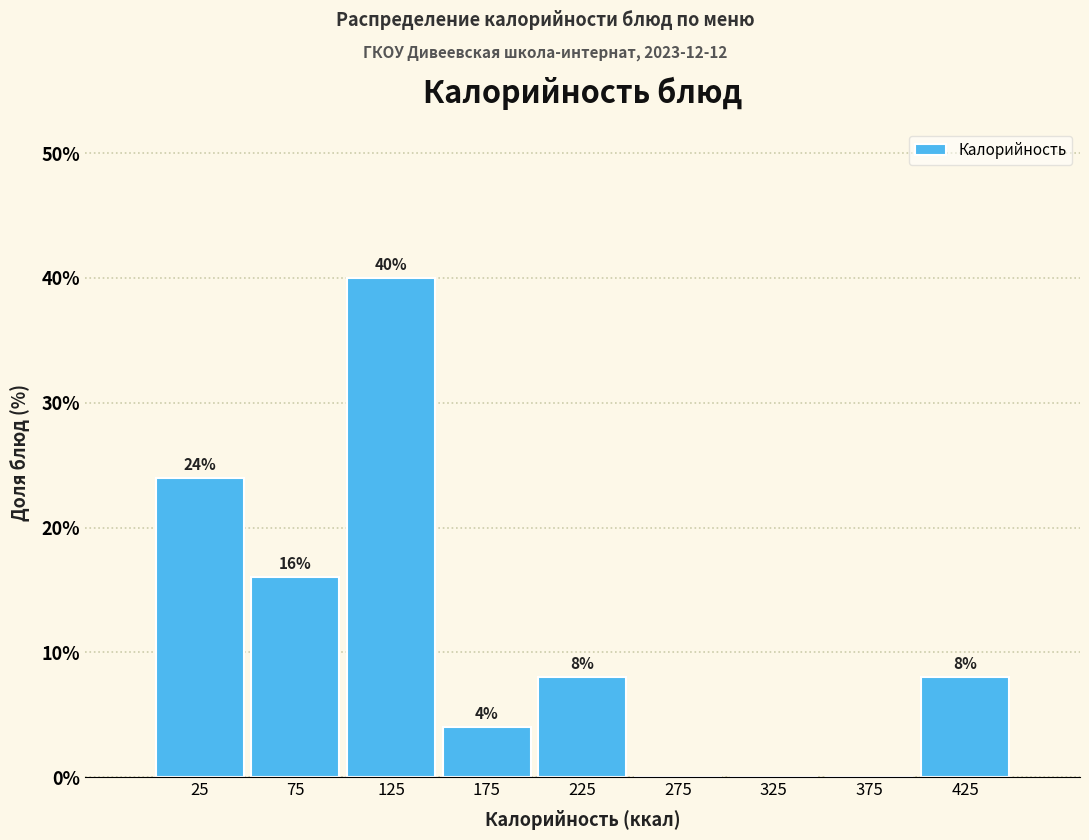

Over which range of the x-axis is the bar tallest?

100 to 150